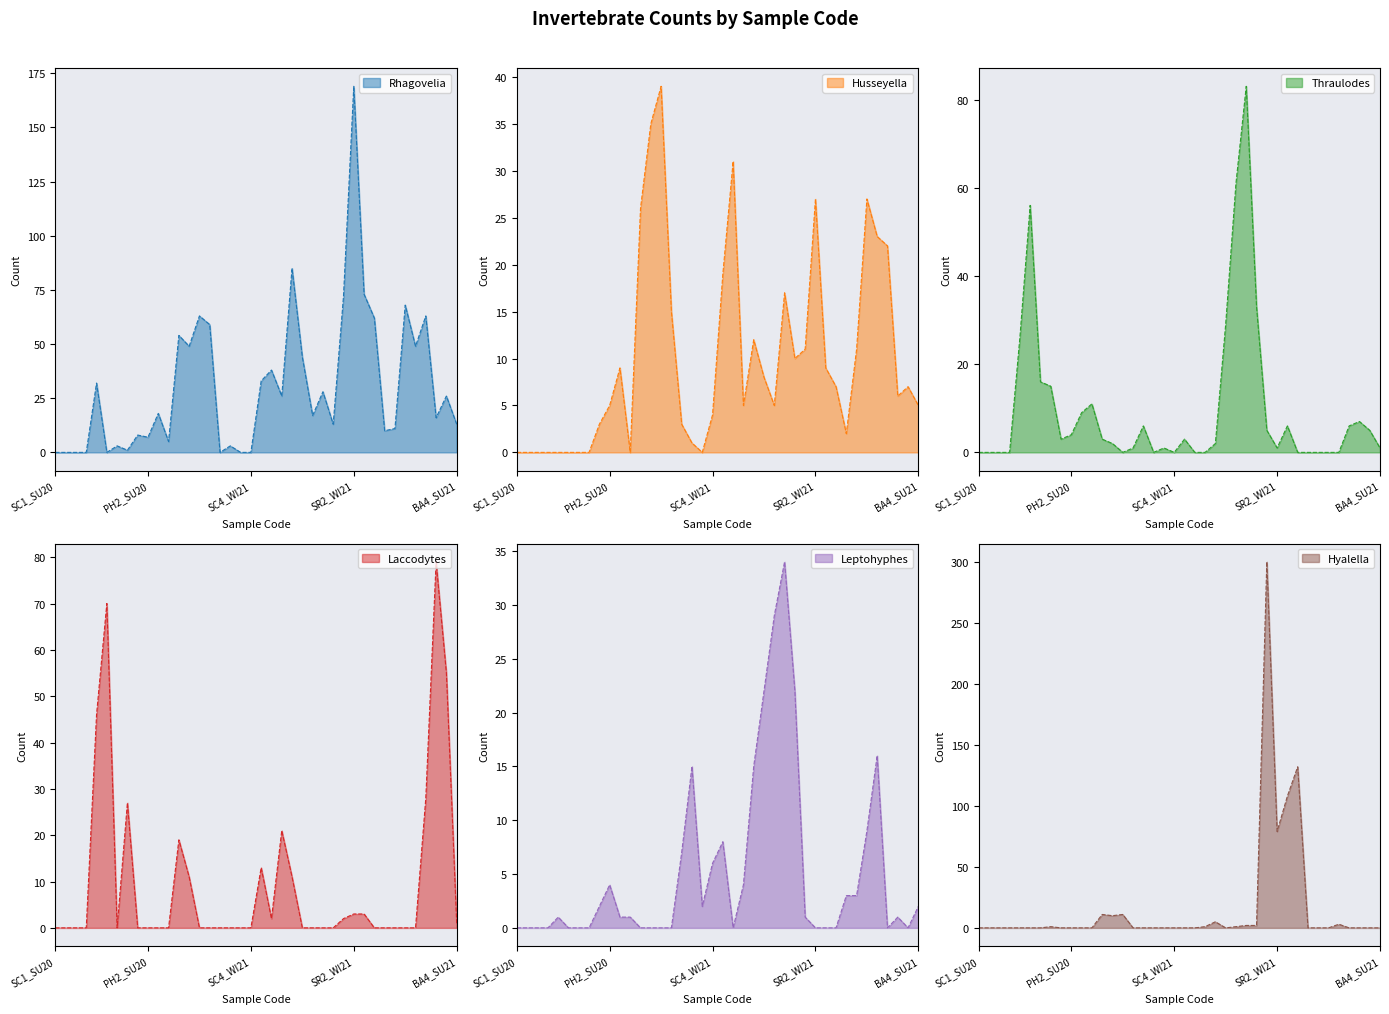

What is the average value of the Leptohyphes series?

5